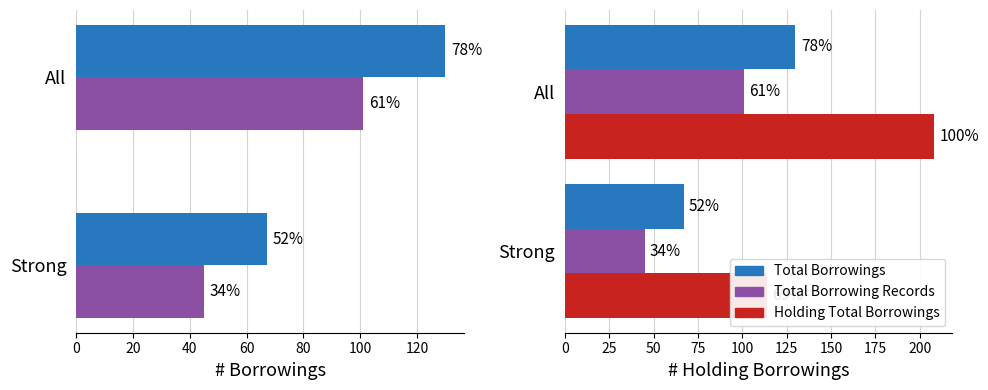

Reading left to right, extract all data points from this chart.

Total Borrowings: 130	67
Total Borrowing Records: 101	45
Holding Total Borrowings: 208	114